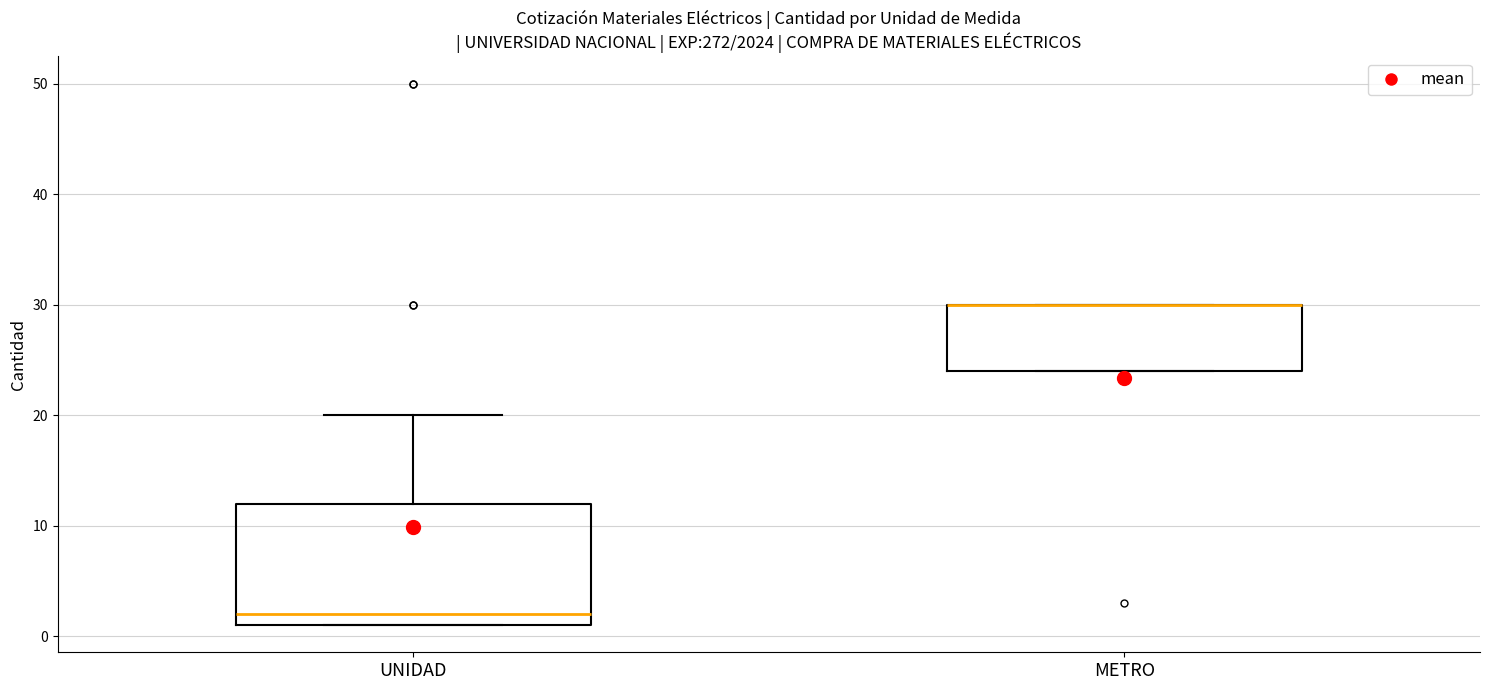

Which box is the tallest, from its lower edge to its upper edge?

UNIDAD